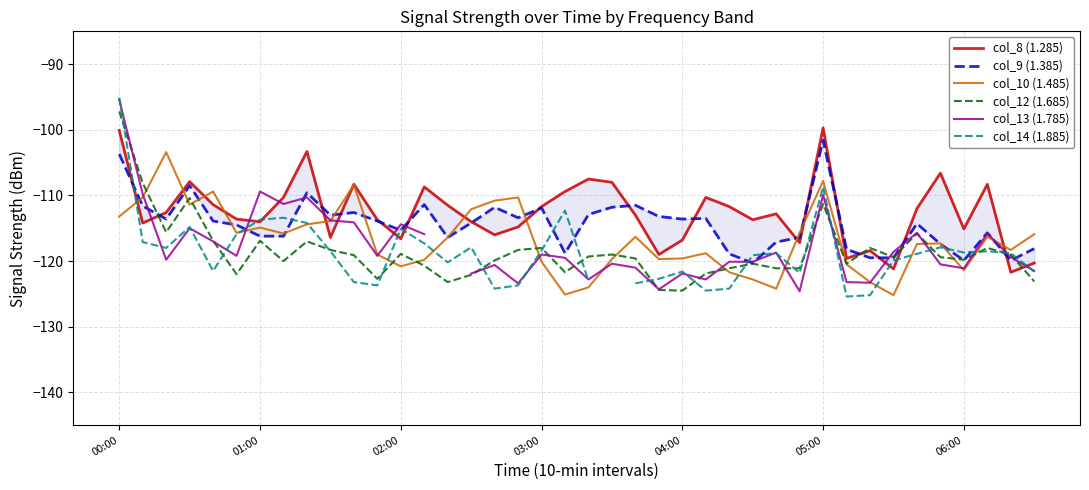

How many lines are shown in the chart?

6